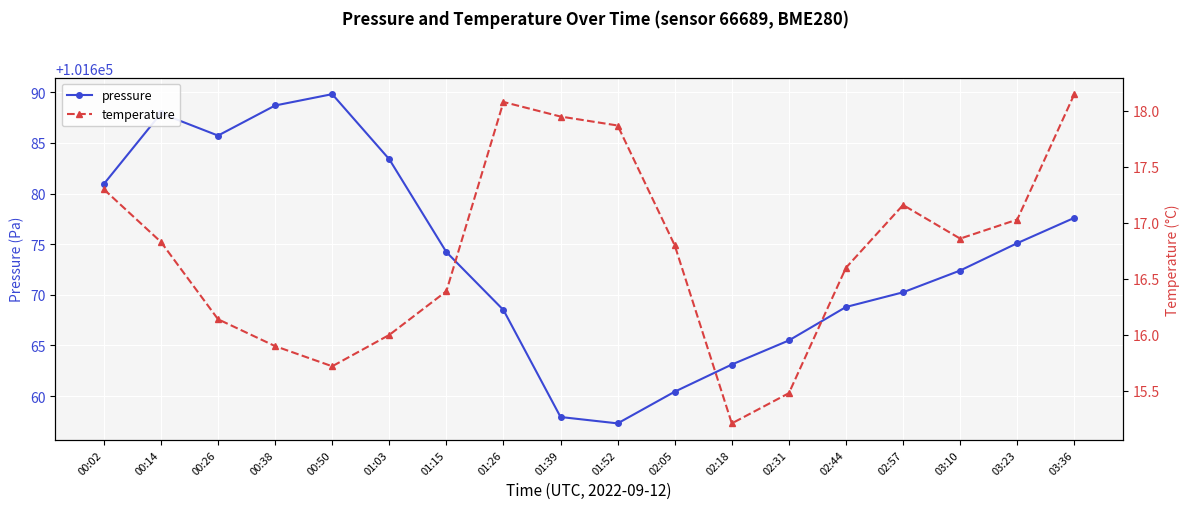

Read the pressure value at 00:02.

101680.9